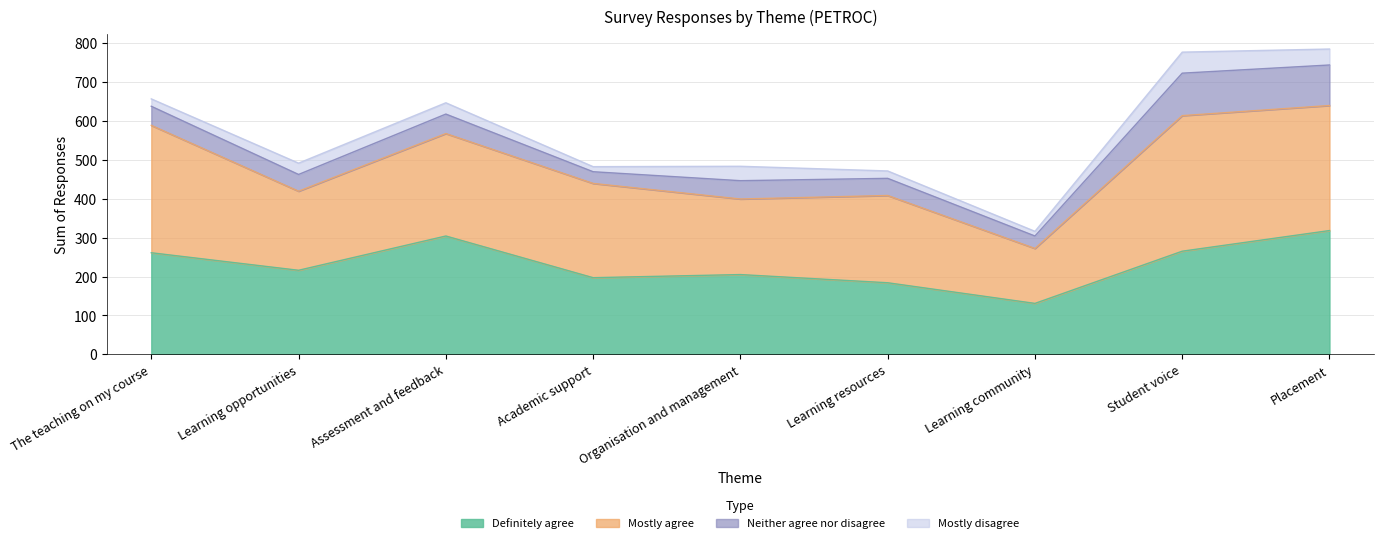

Reading left to right, extract all data points from this chart.

Definitely agree: The teaching on my course=261	Learning opportunities=216	Assessment and feedback=304	Academic support=197	Organisation and management=205	Learning resources=184	Learning community=131	Student voice=265	Placement=318
Mostly agree: The teaching on my course=327	Learning opportunities=203	Assessment and feedback=263	Academic support=242	Organisation and management=194	Learning resources=224	Learning community=141	Student voice=348	Placement=321
Neither agree nor disagree: The teaching on my course=49	Learning opportunities=43	Assessment and feedback=50	Academic support=30	Organisation and management=47	Learning resources=44	Learning community=32	Student voice=109	Placement=104
Mostly disagree: The teaching on my course=19	Learning opportunities=29	Assessment and feedback=29	Academic support=13	Organisation and management=37	Learning resources=19	Learning community=12	Student voice=54	Placement=41